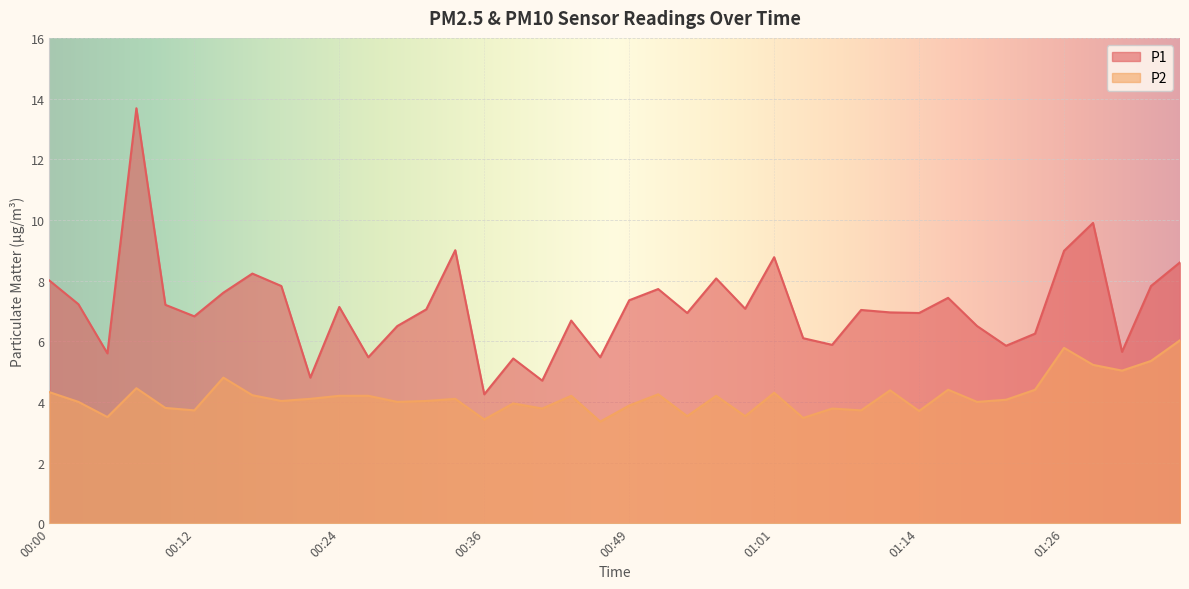

Which category has the lowest value across all series?

00:46